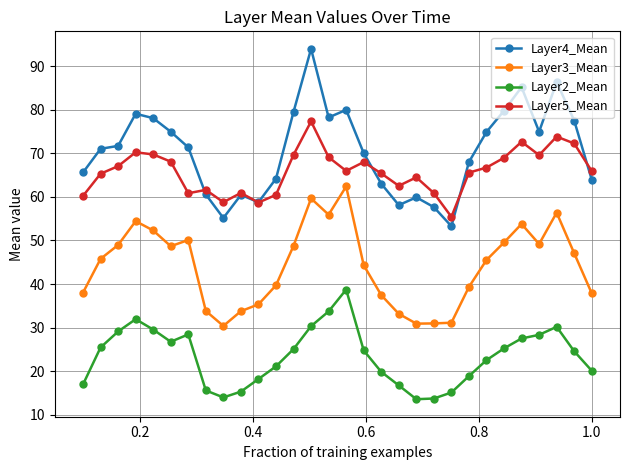

What is the value of the Layer4_Mean point at the 22nd from the left?

53.3